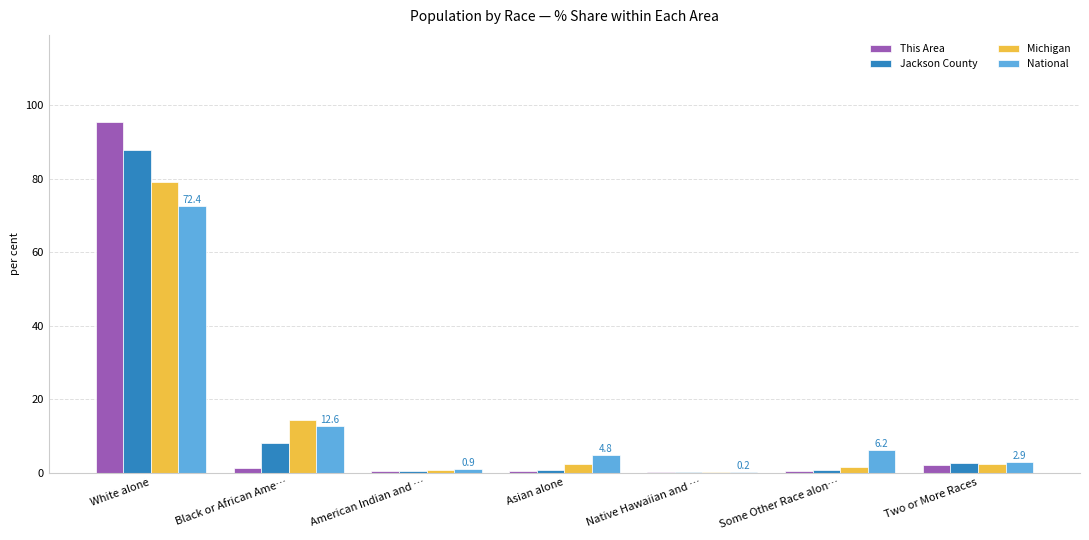

The This Area series shows 0.4 at American Indian and …. True or false?

True